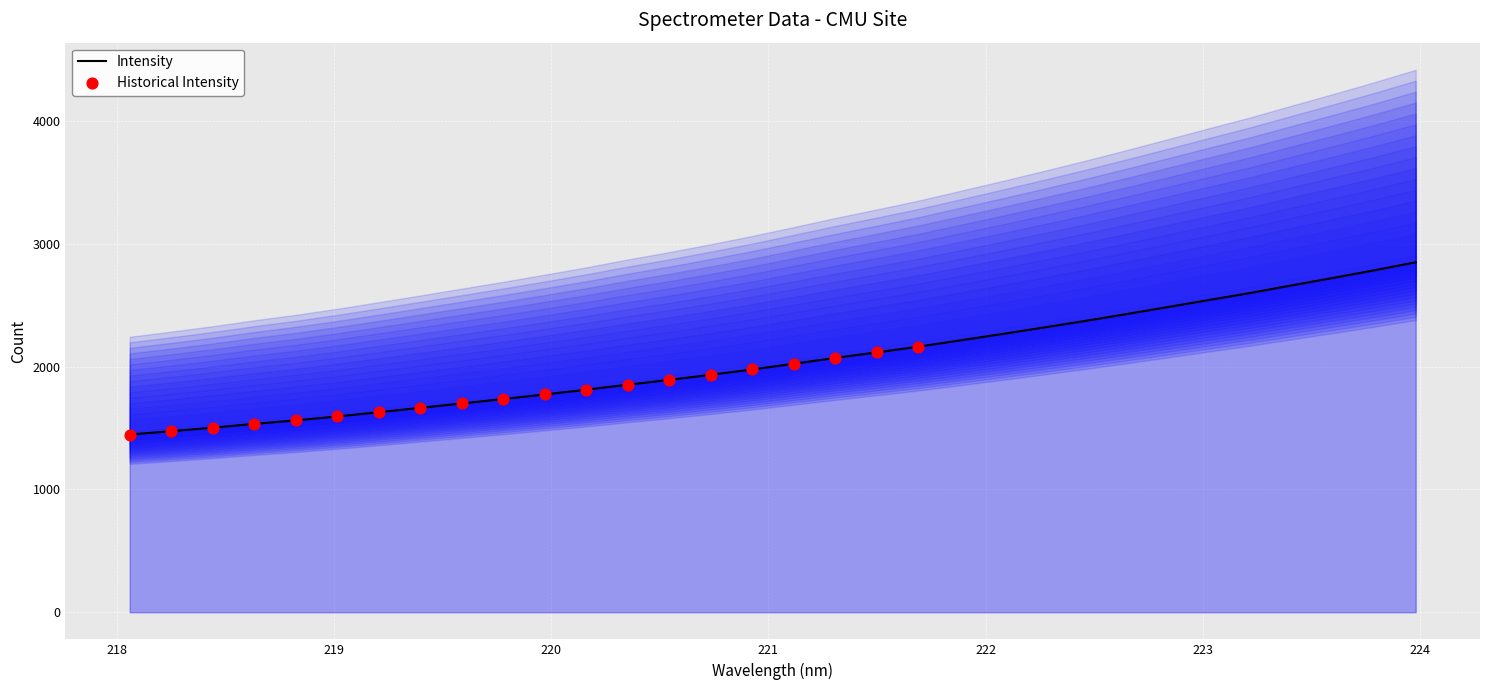

What is the minimum value for Intensity?

1446.7